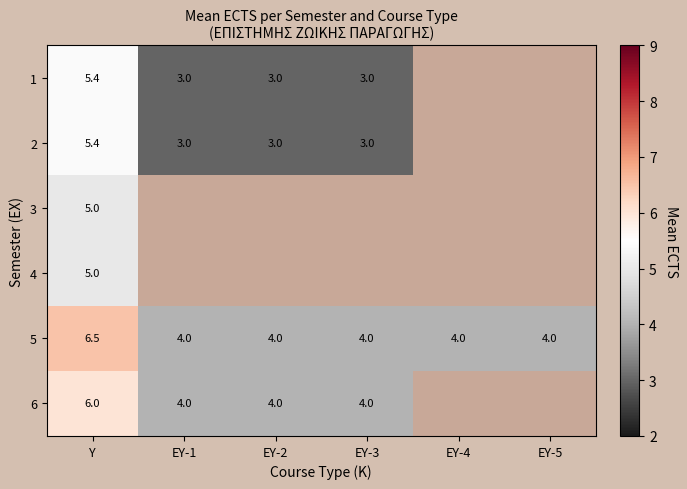

Is the value of 1 at EY-3 greater than the value of 5 at EY-2?

No